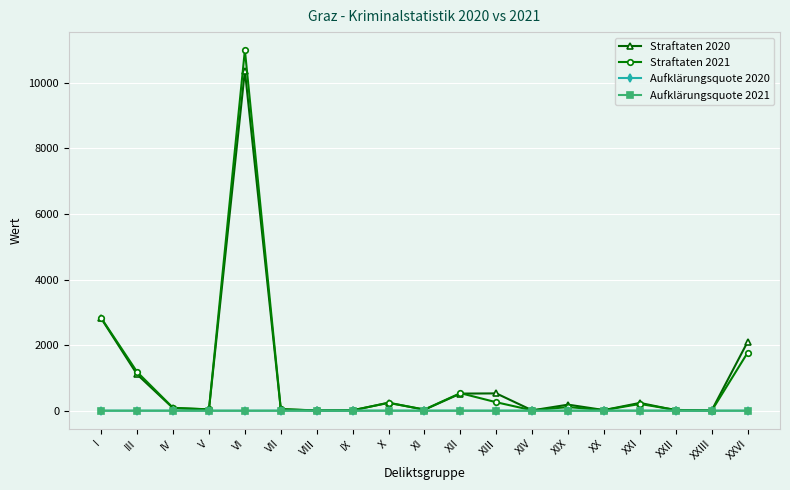

What is the total value across all series at IV?

169.0